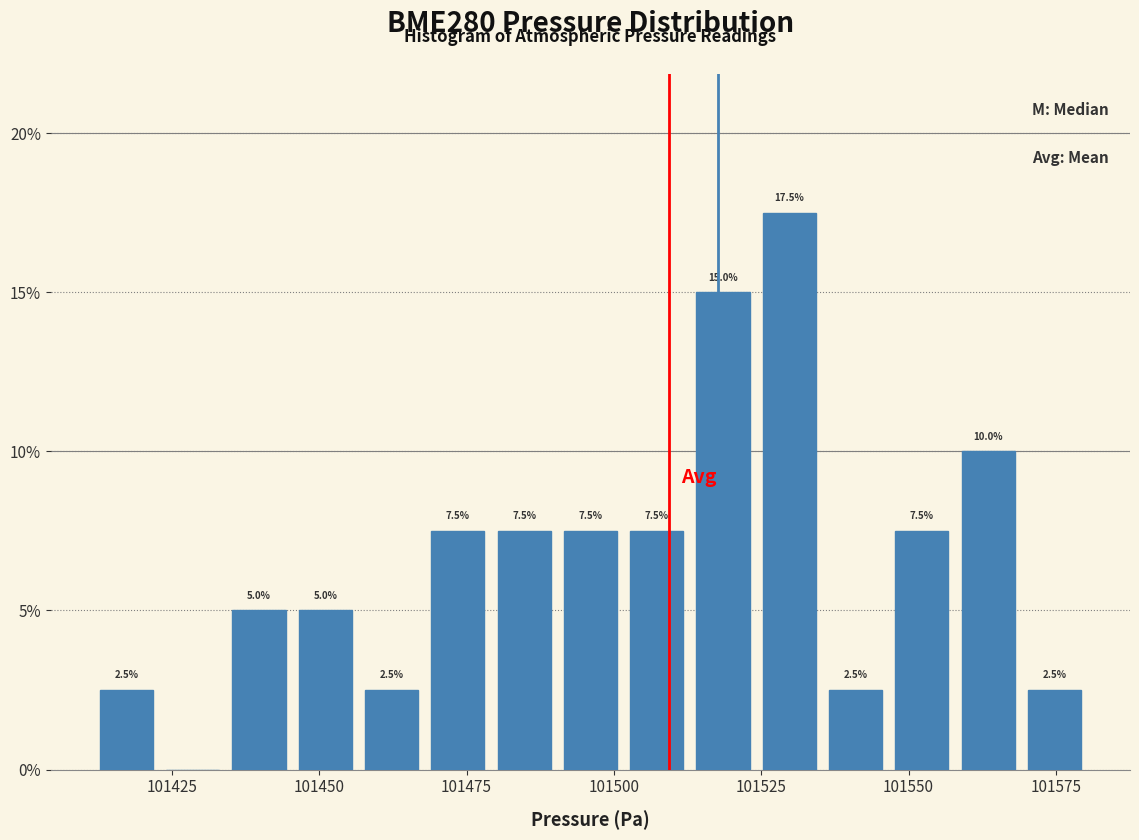

Around what value on the x-axis is the tallest bar? Give the approximate position of its centre, as read against the axis.

101530